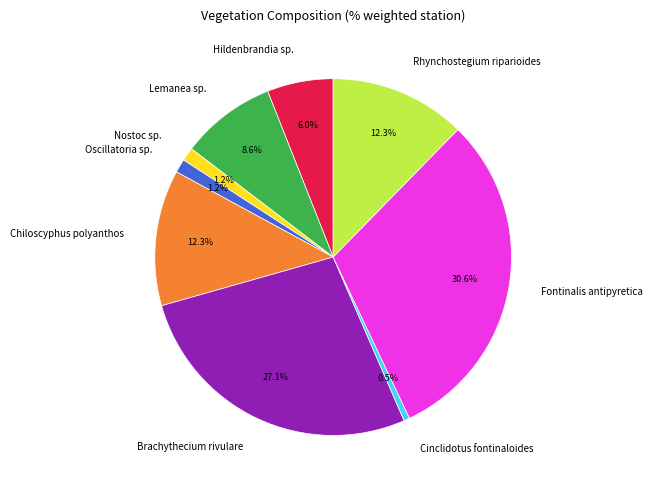

Does any single category account for the majority?

No